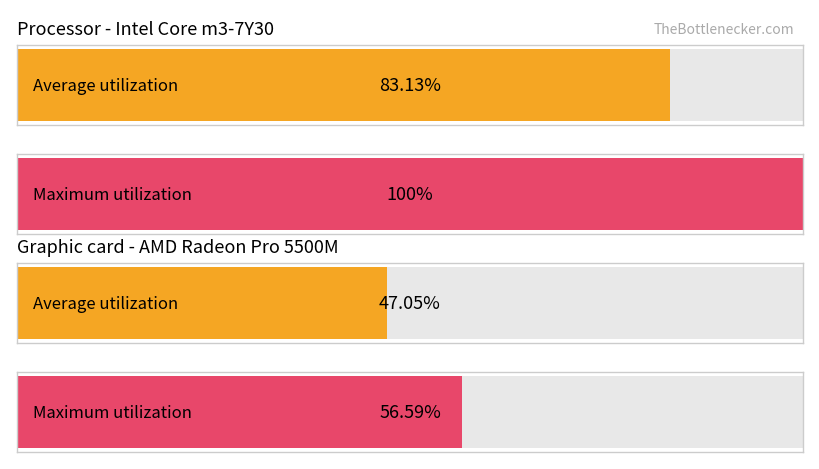

Which series has the largest total across all categories?

Processor